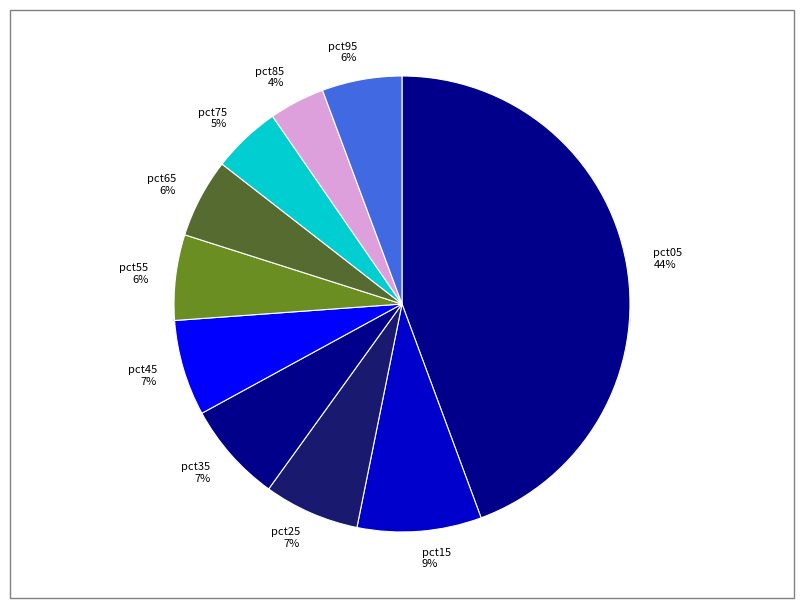

Count the number of slices in the pie.

10